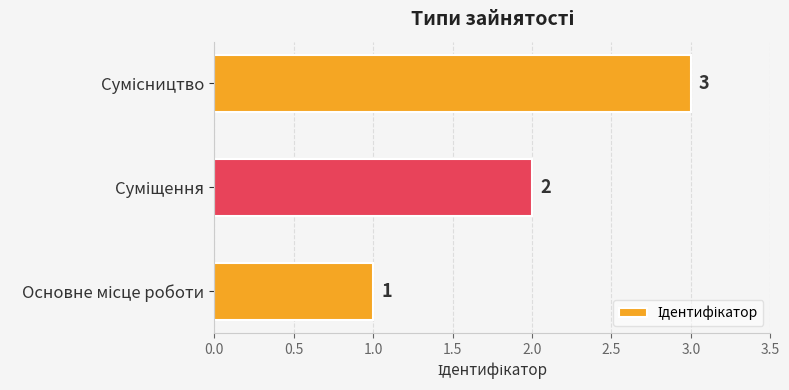

What is the maximum value shown in the chart?

3